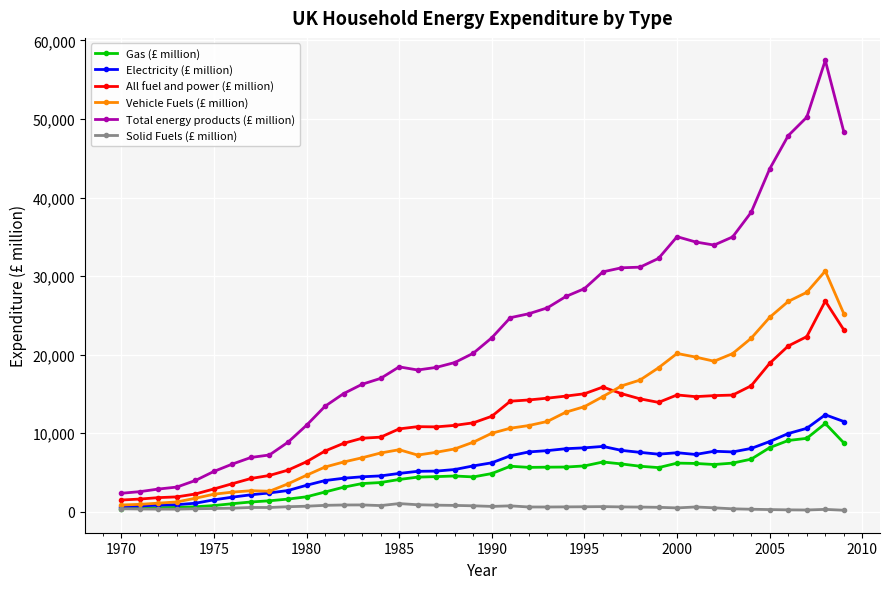

What is the value of the Gas (£ million) point at the 15th from the left?

3719